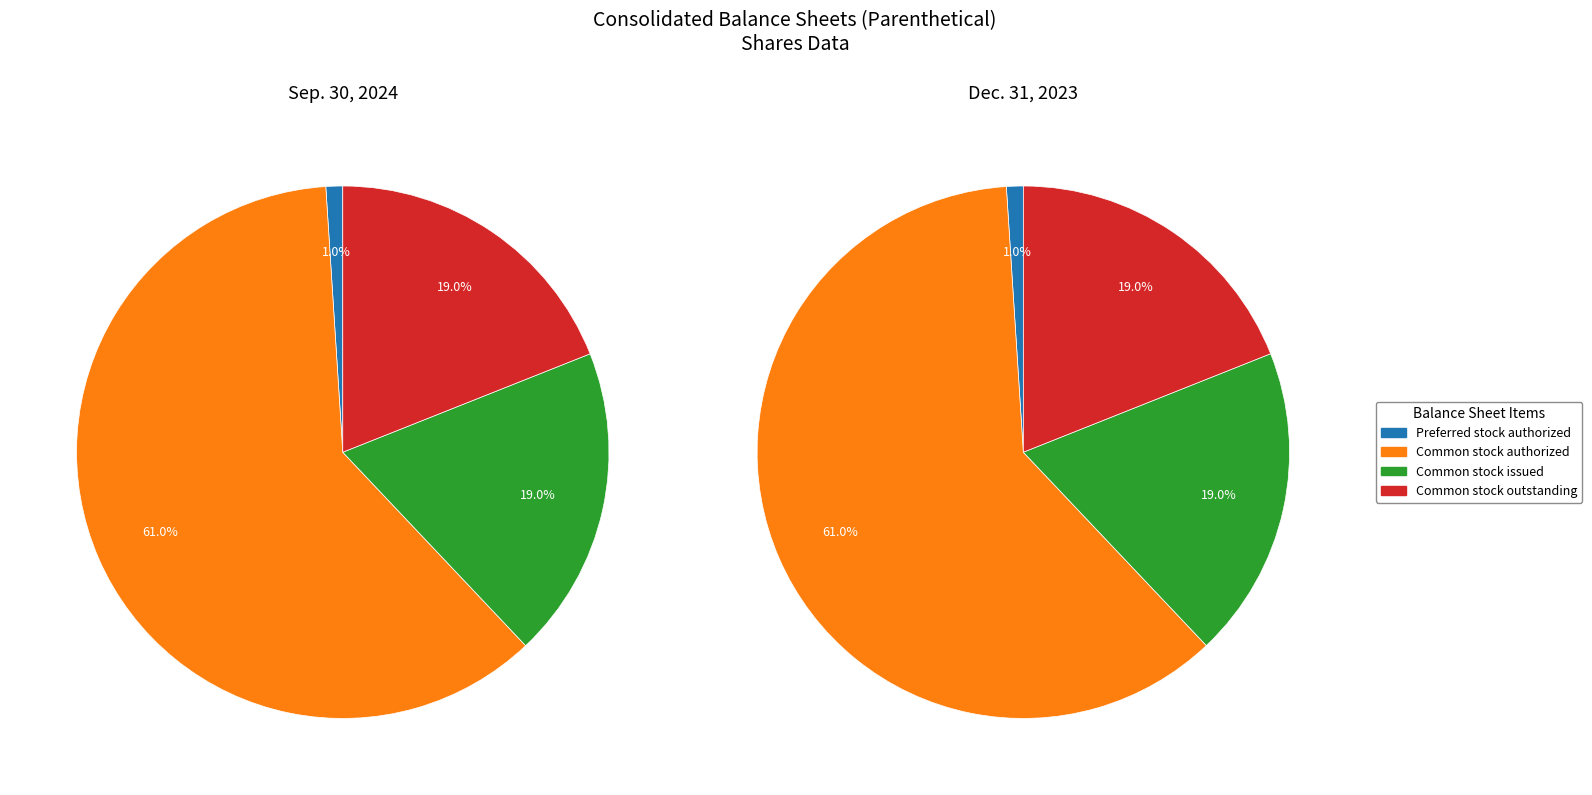

Rank the categories by value from highest to lowest.

Common stock authorized, Common stock issued, Common stock outstanding, Preferred stock authorized